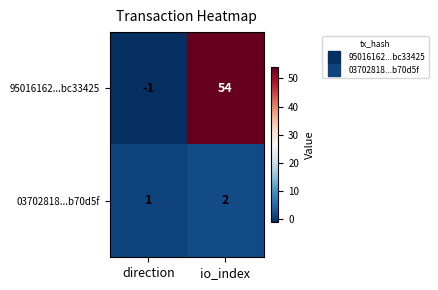

What is the sum of all 03702818...b70d5f values?

3